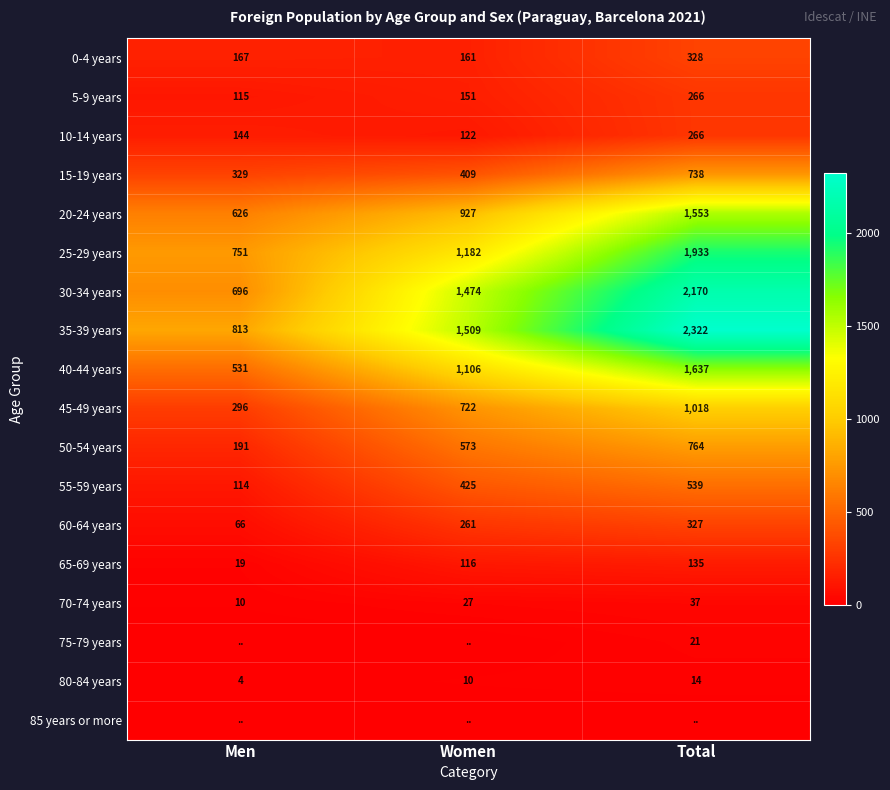

What is the minimum value for 0-4 years?

161